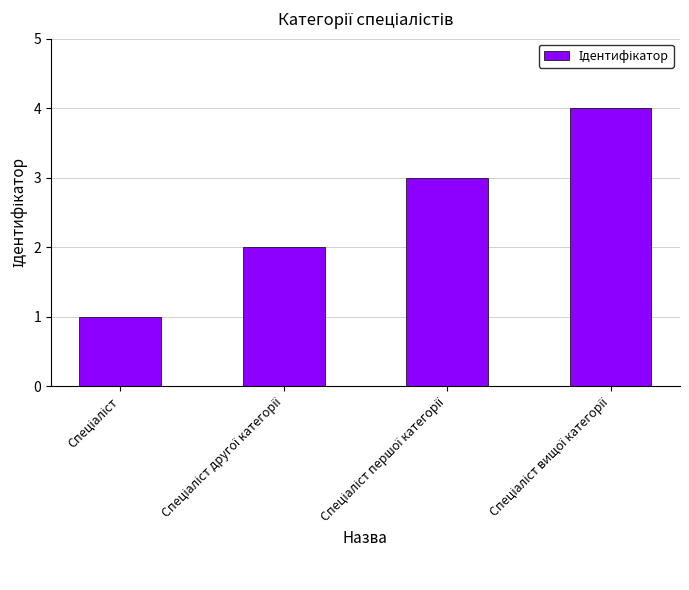

What is the maximum value shown in the chart?

4